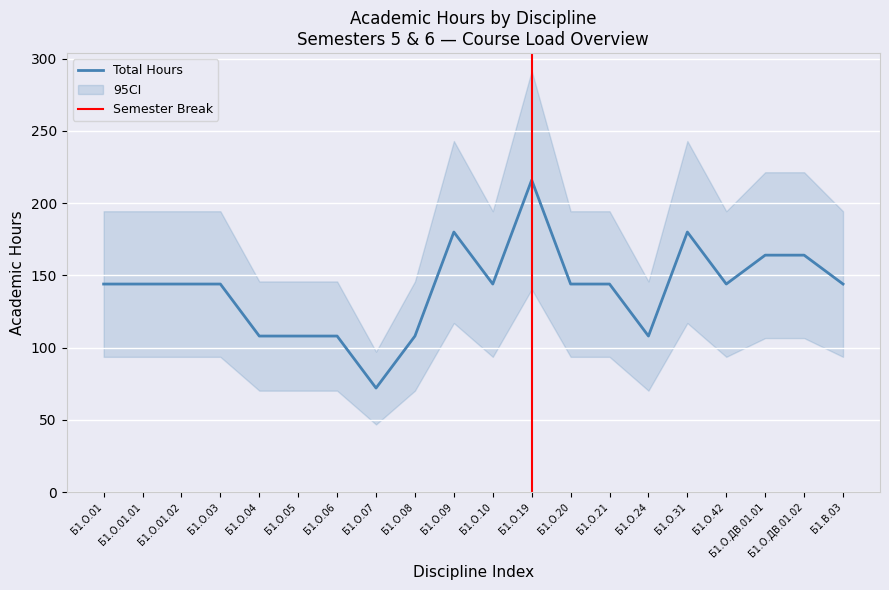

At which category does the chart reach its peak across all series?

Б1.О.19